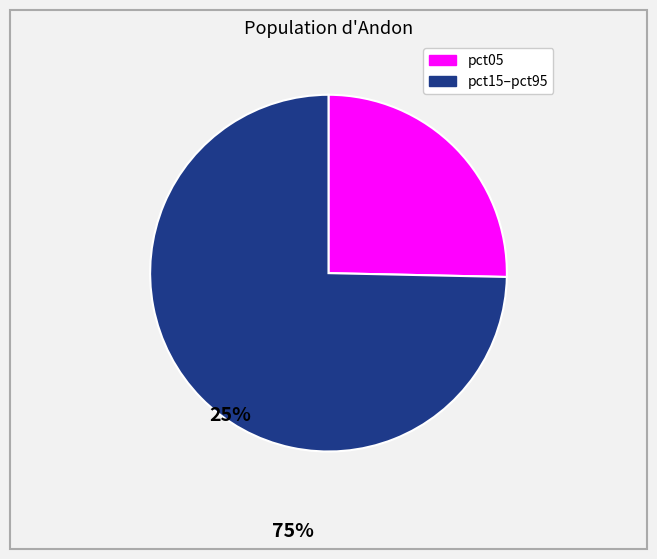

Does any single category account for the majority?

Yes